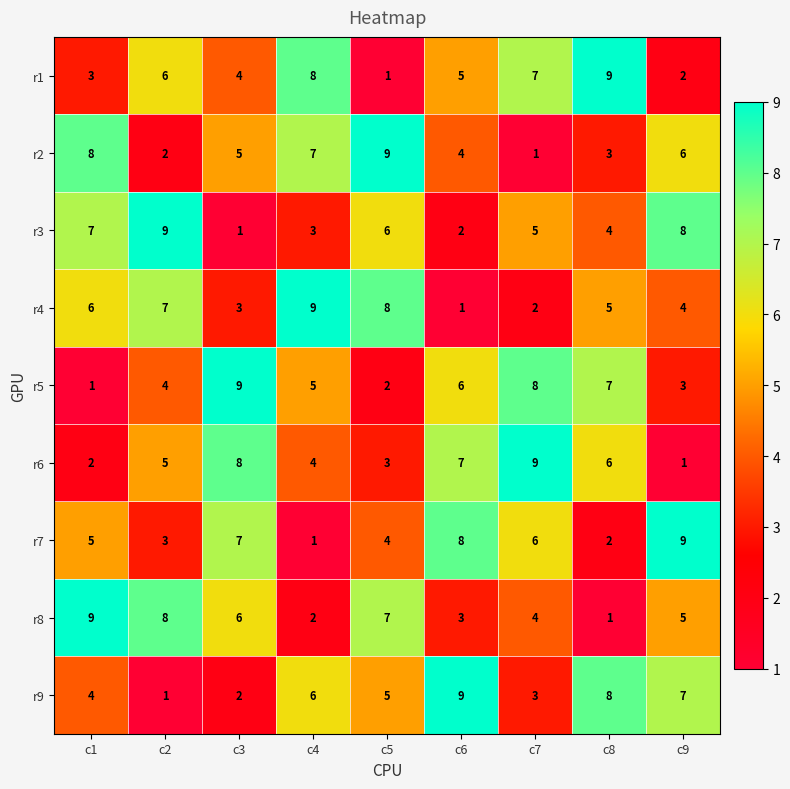

What is the difference between the highest and lowest values at c8?

8